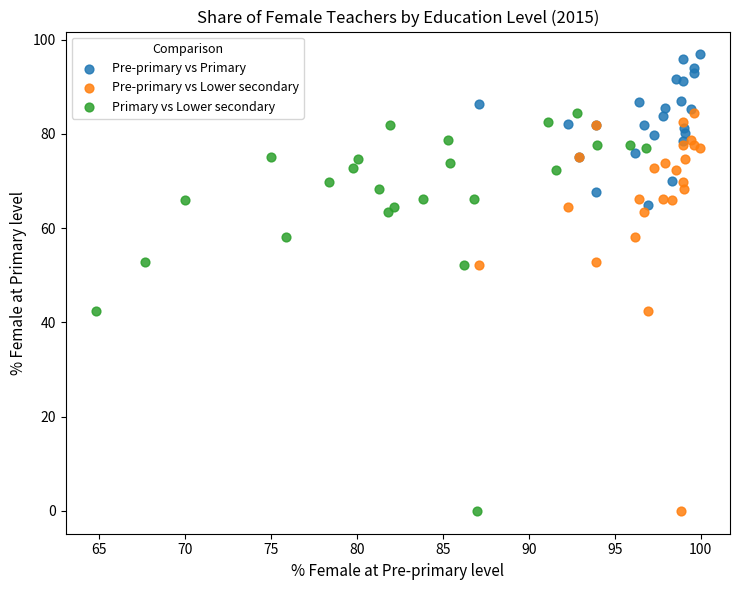

What are all the series names shown in the legend?

Pre-primary vs Primary, Pre-primary vs Lower secondary, Primary vs Lower secondary